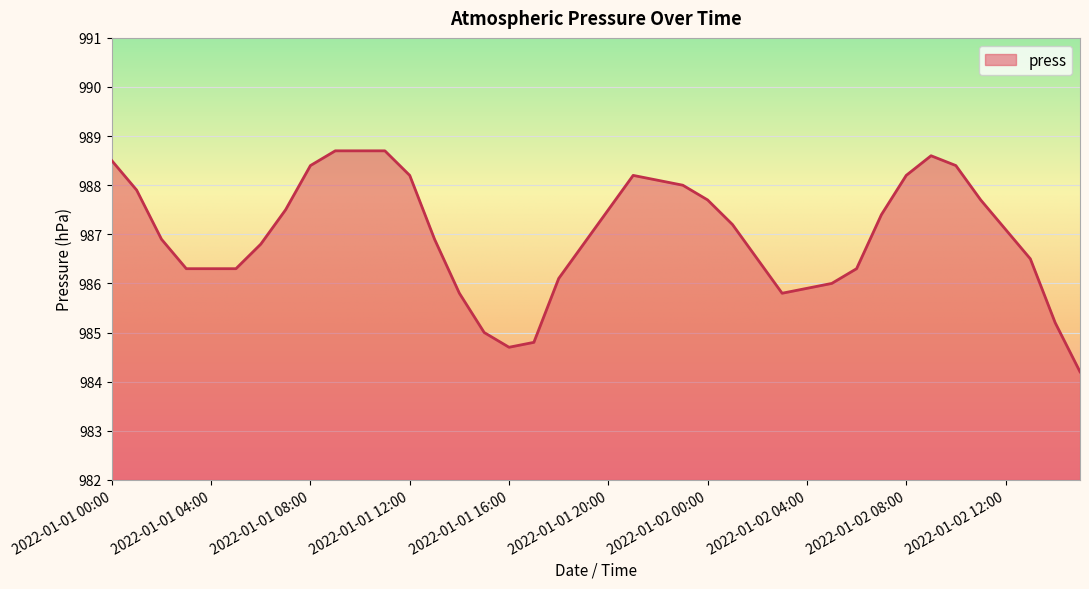

Does the chart display data point markers on the line(s)?

No